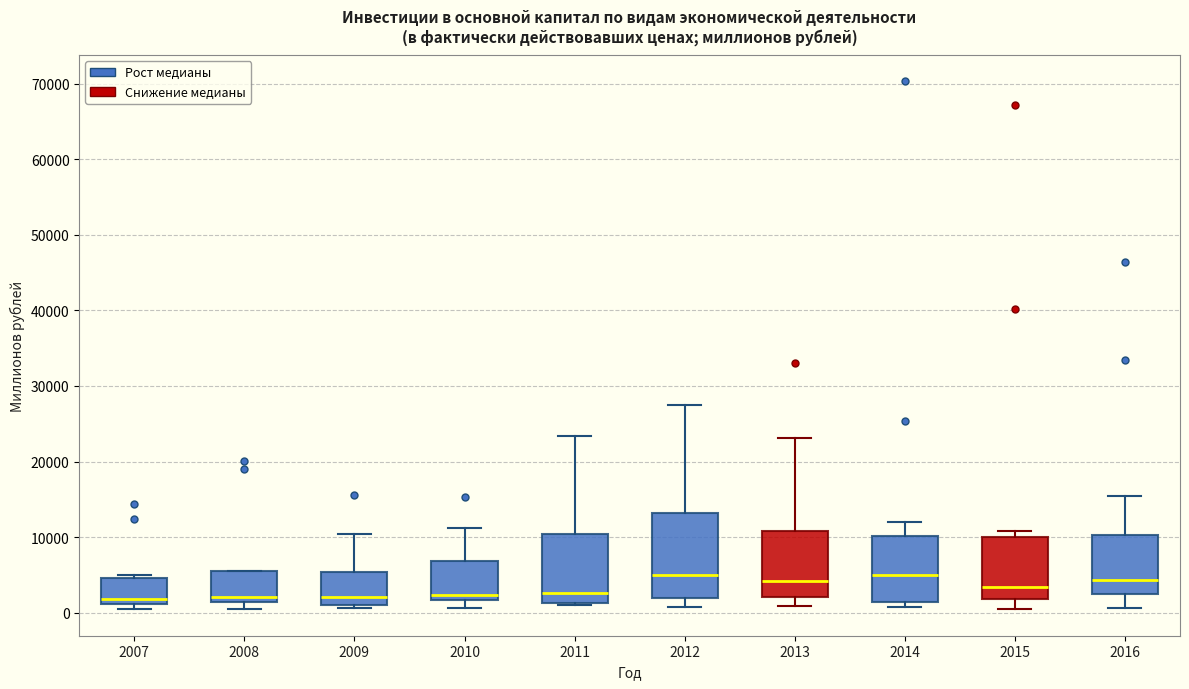

Reading left to right, transcribe this box plot: for each box, give where its median line is, the range the box spans, and where its two whiskers end, as read against the y-axis. The values are not printed on the chart, so give them approximately, as read against the axis.

2007: median 2000, box 1000 to 5000, whiskers 0 to 5000 (just above the box's upper edge)
2008: median 2000, box 1000 to 5000, whiskers 0 to 6000
2009: median 2000, box 1000 to 5000, whiskers 1000 (just below the box's lower edge) to 10000
2010: median 2000 (just above the box's lower edge), box 2000 to 7000, whiskers 1000 to 11000
2011: median 3000, box 1000 to 10000, whiskers 1000 to 23000
2012: median 5000, box 2000 to 13000, whiskers 1000 to 27000
2013: median 4000, box 2000 to 11000, whiskers 1000 to 23000
2014: median 5000, box 1000 to 10000, whiskers 1000 (just below the box's lower edge) to 12000
2015: median 3000, box 2000 to 10000, whiskers 0 to 11000
2016: median 4000, box 2000 to 10000, whiskers 1000 to 15000